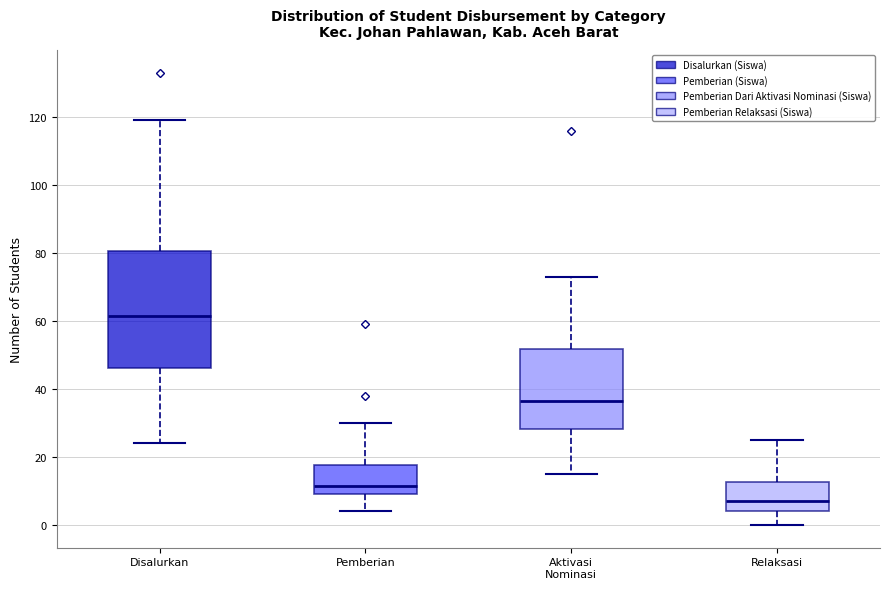

Where does the median line of the box for Relaksasi sit on the y-axis? The values are not printed on the chart, so give them approximately, as read against the axis.

8